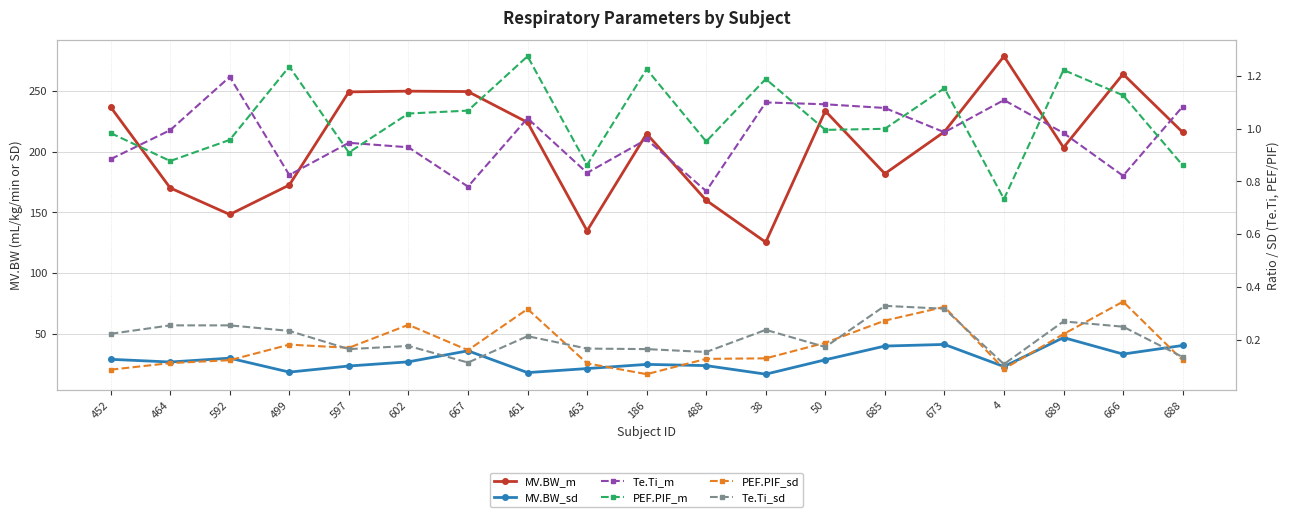

What value does the PEF.PIF_m series have at 452?

1.0